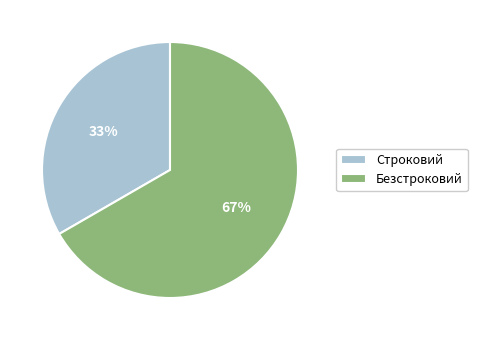

Which slice is the largest?

Безстроковий